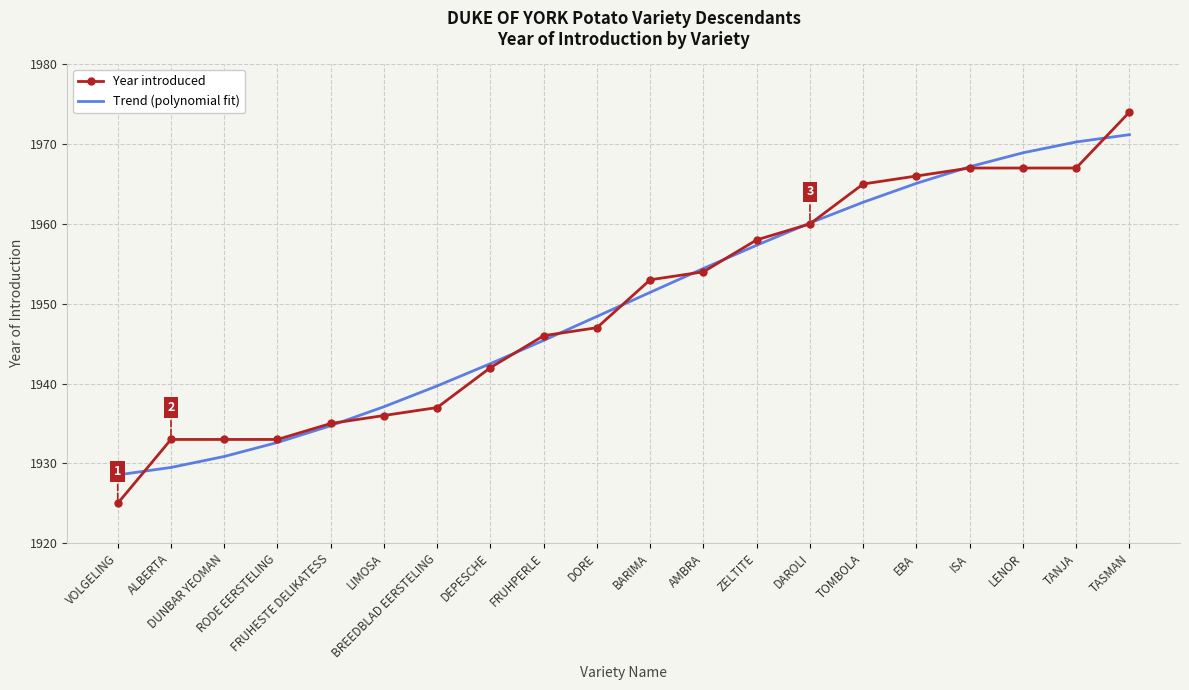

True or false: Trend (polynomial fit) has more than 0 points higher than both neighbors.

False